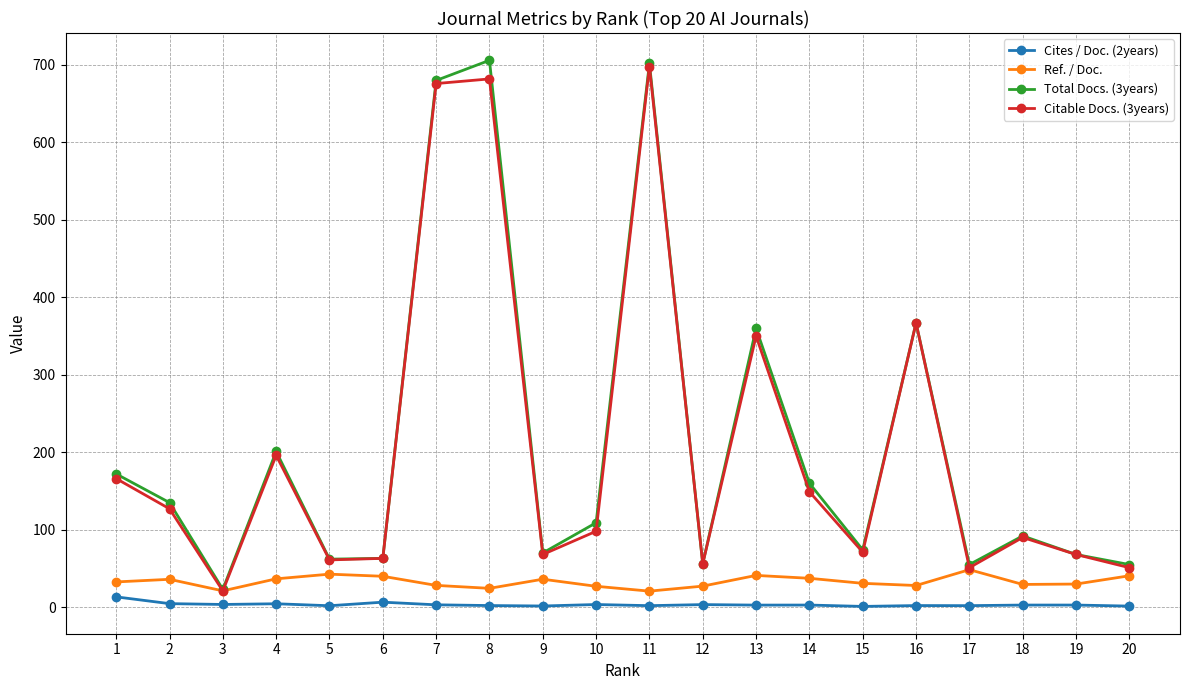

Is the value of Total Docs. (3years) at 13 greater than the value of Cites / Doc. (2years) at 9?

Yes